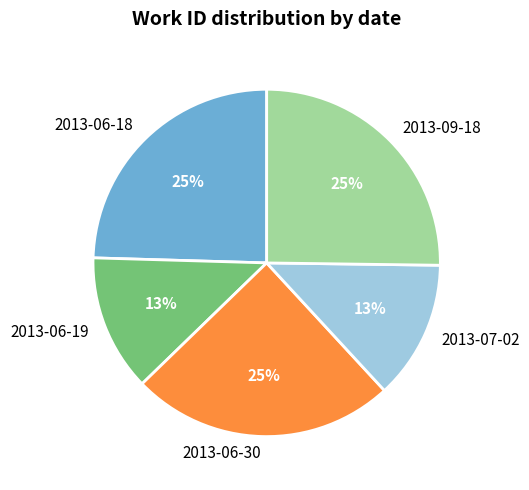

Is 2013-09-18 the majority of the pie?

No